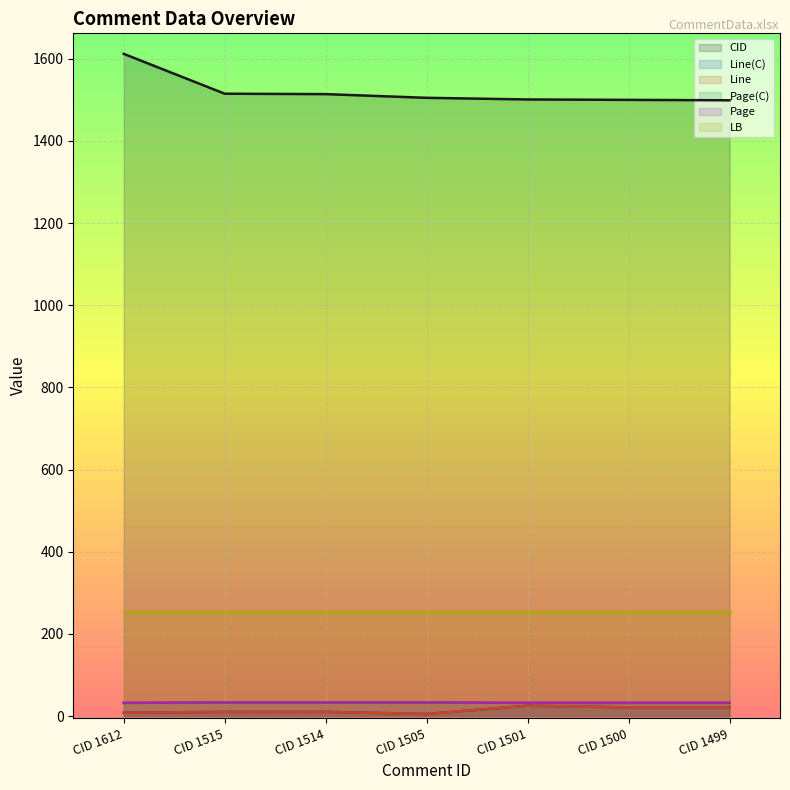

True or false: Page(C) has a value of 7 at CID 1514.

False